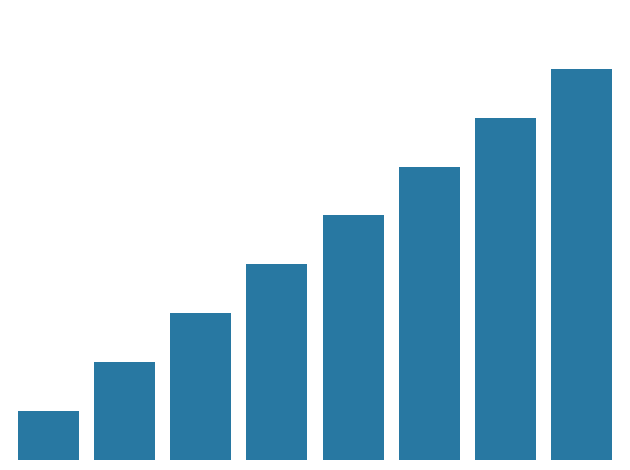

Does the chart contain any negative values?

No